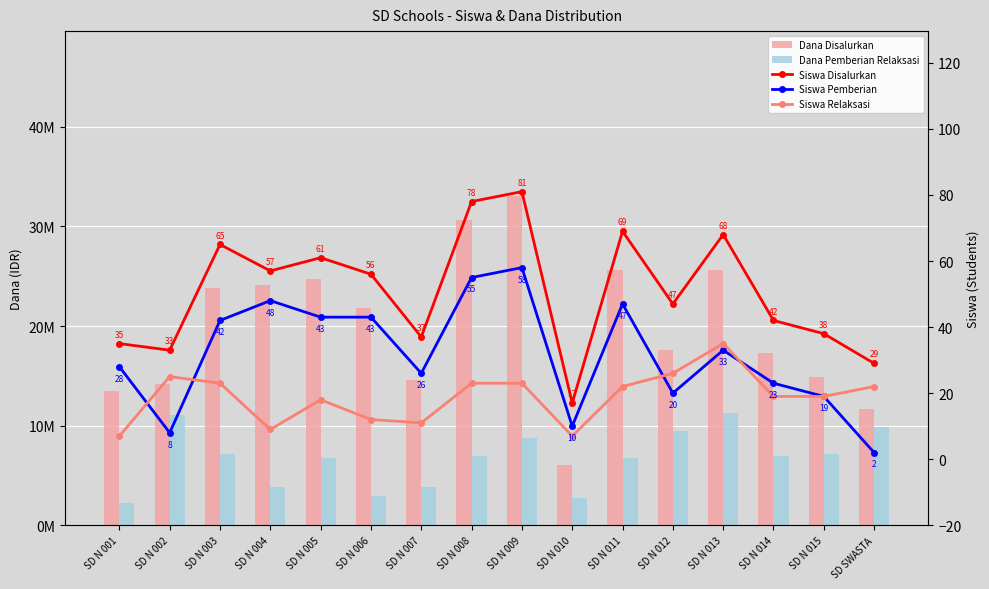

What is the difference between the highest and lowest values at SD N 005?

24749982